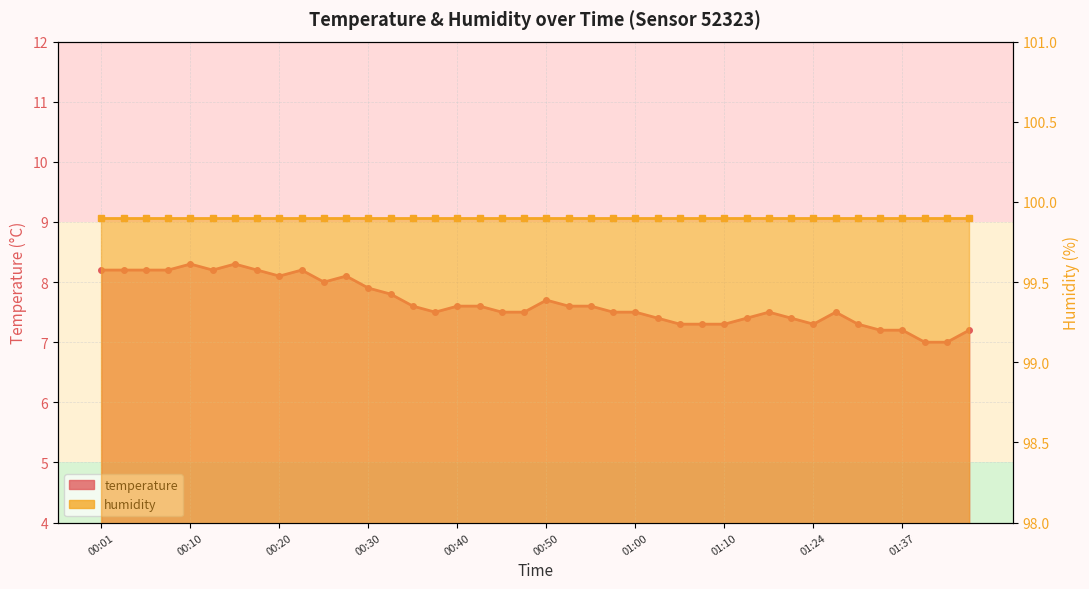

What is the value of the 15th point from the left?

7.6